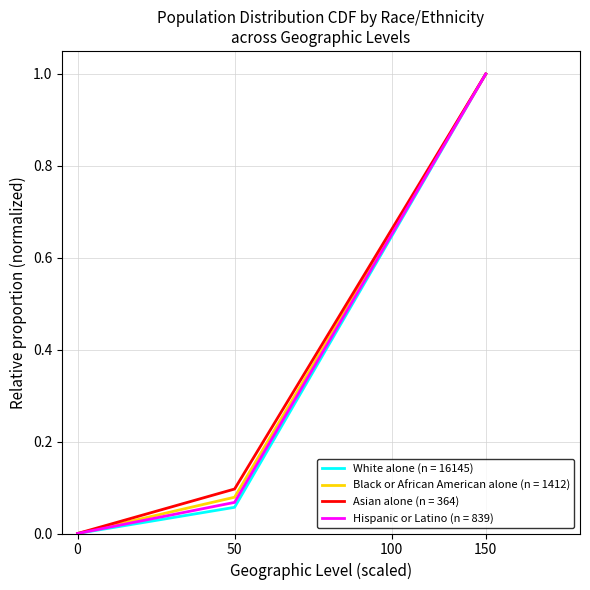

True or false: Black or African American alone (n = 1412) has a value of 0.1 at 50.

True